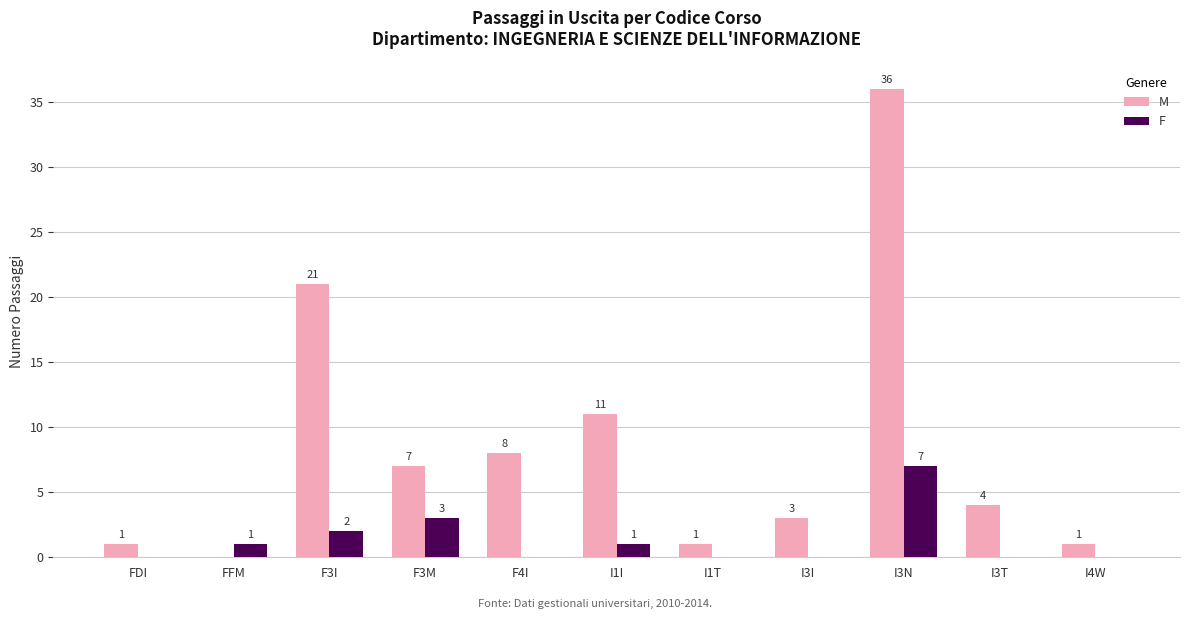

What is the sum of all M values?

93